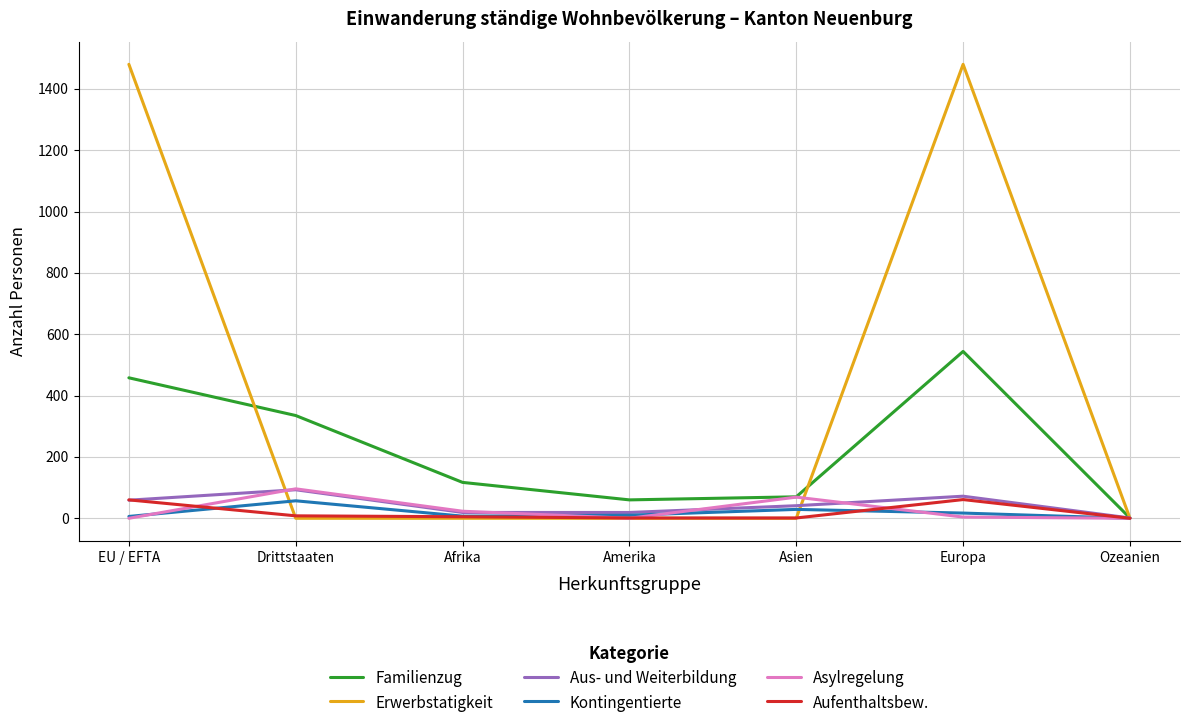

What is the greatest value displayed?

1480